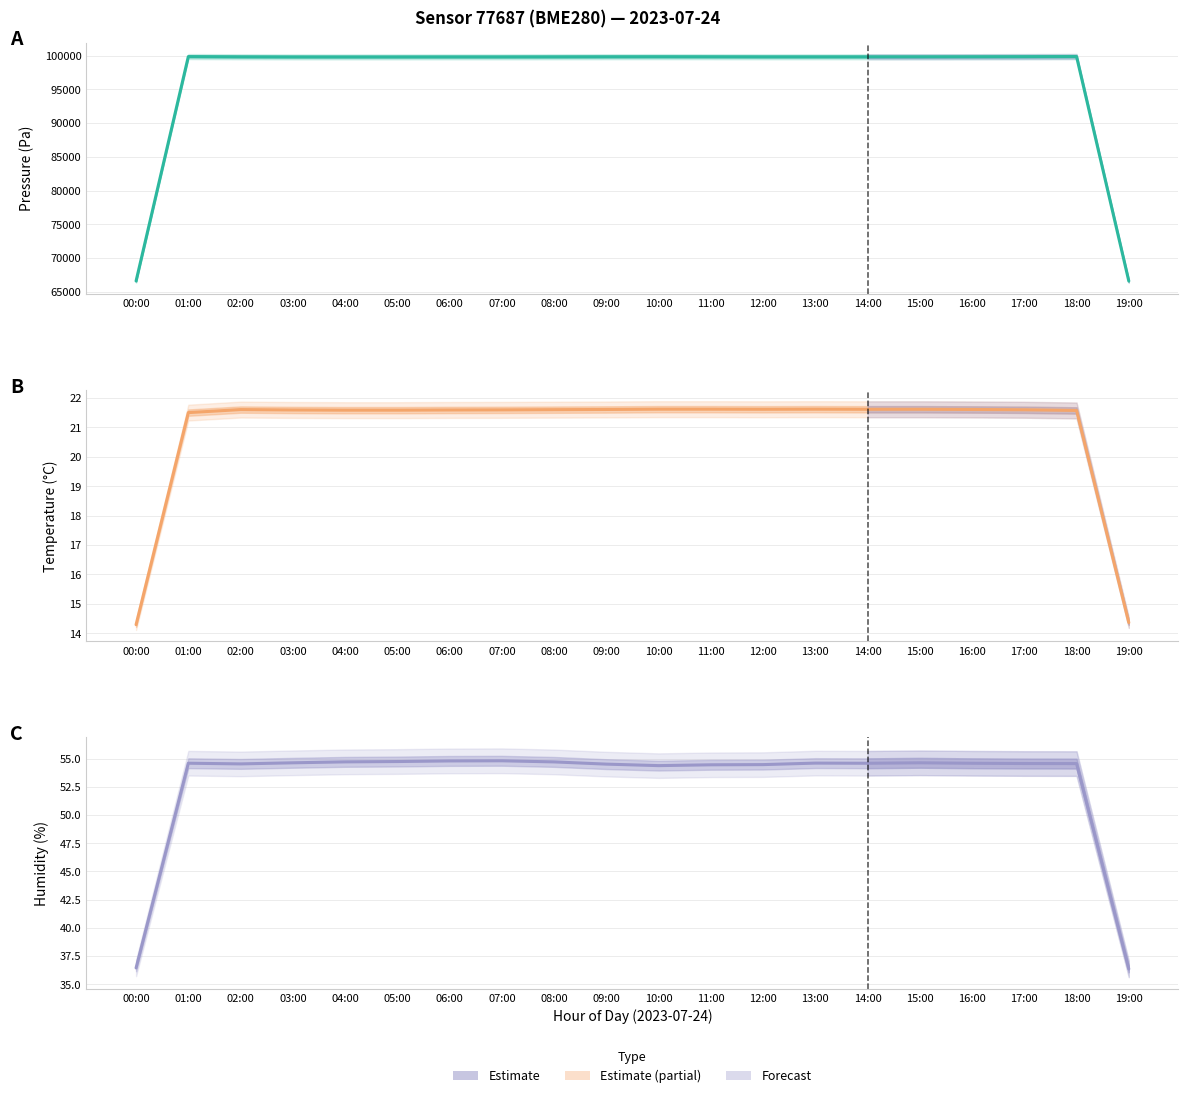

List the labels in order of Temperature (°C) value, largest first.

10:00, 11:00, 13:00, 12:00, 14:00, 15:00, 16:00, 09:00, 02:00, 08:00, 17:00, 07:00, 03:00, 06:00, 04:00, 05:00, 18:00, 01:00, 19:00, 00:00